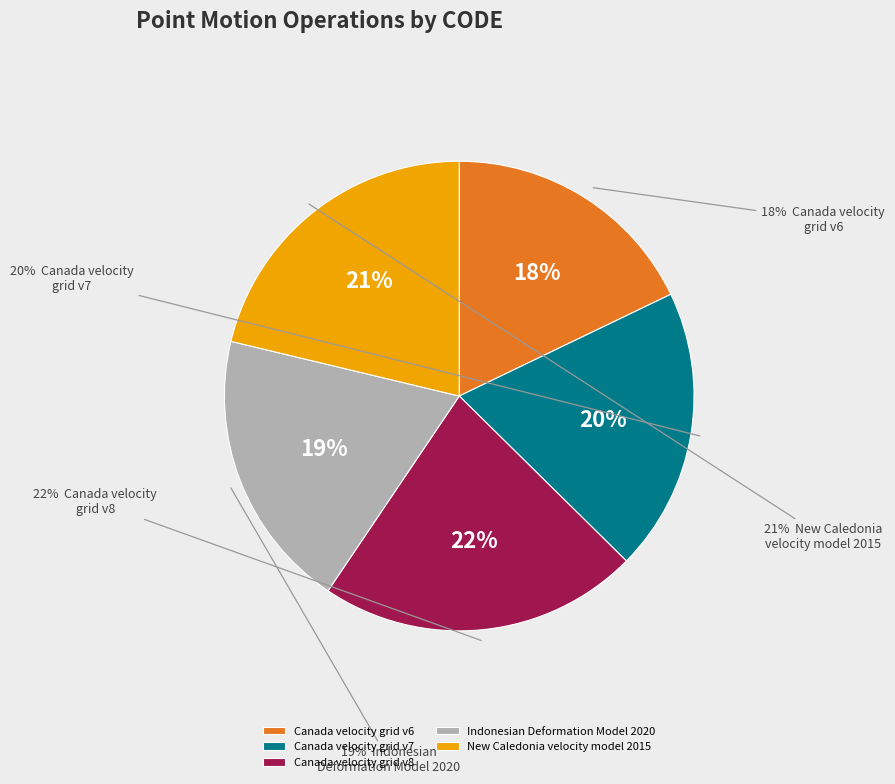

Which slice is the smallest?

Canada velocity grid v6